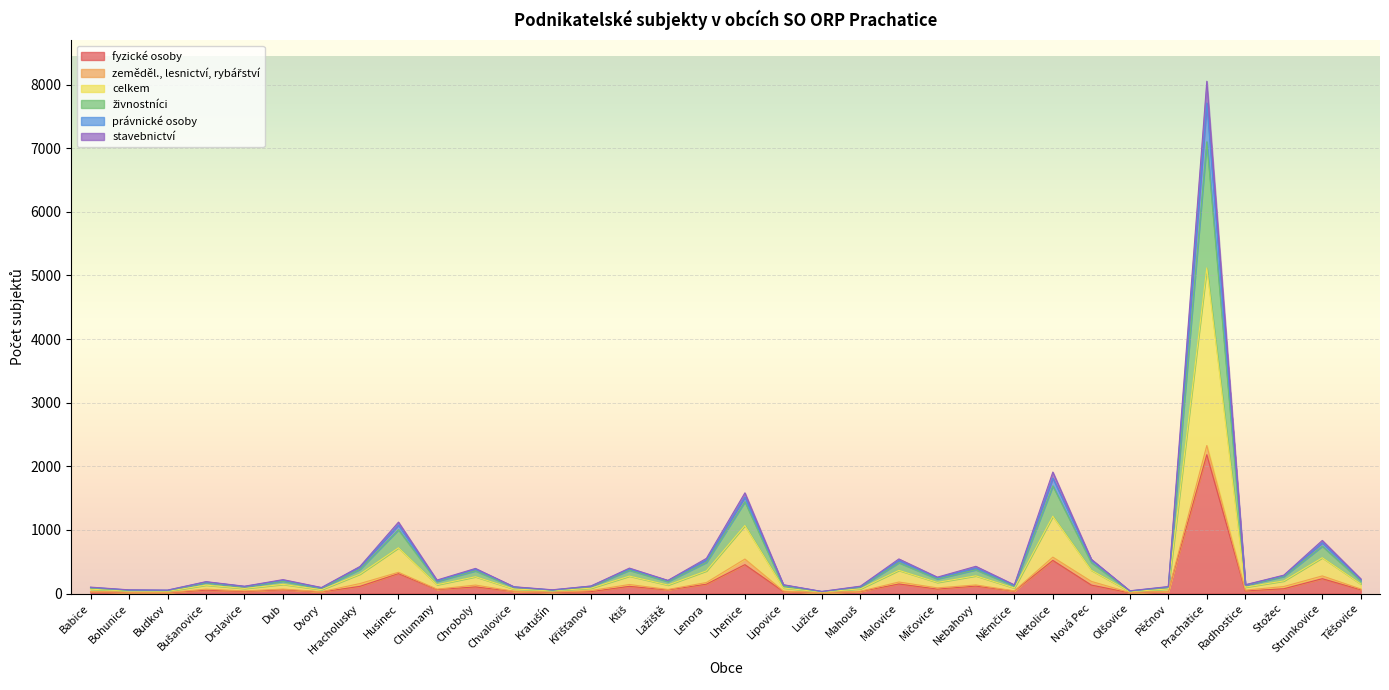

At which label is stavebnictví closest to 2570?

Netolice